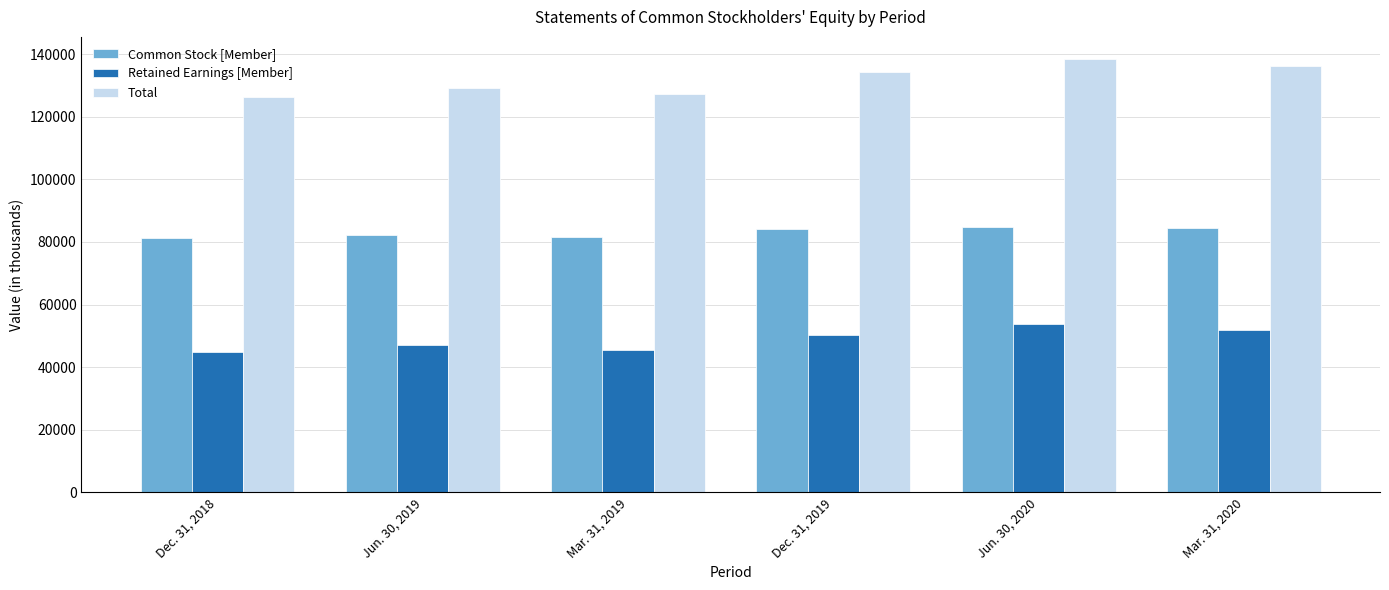

What is the smallest value displayed?

44890